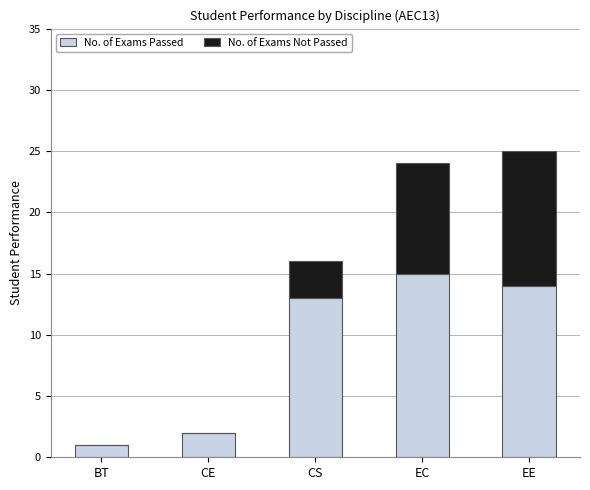

At which label is No. of Exams Passed closest to 8?

CS